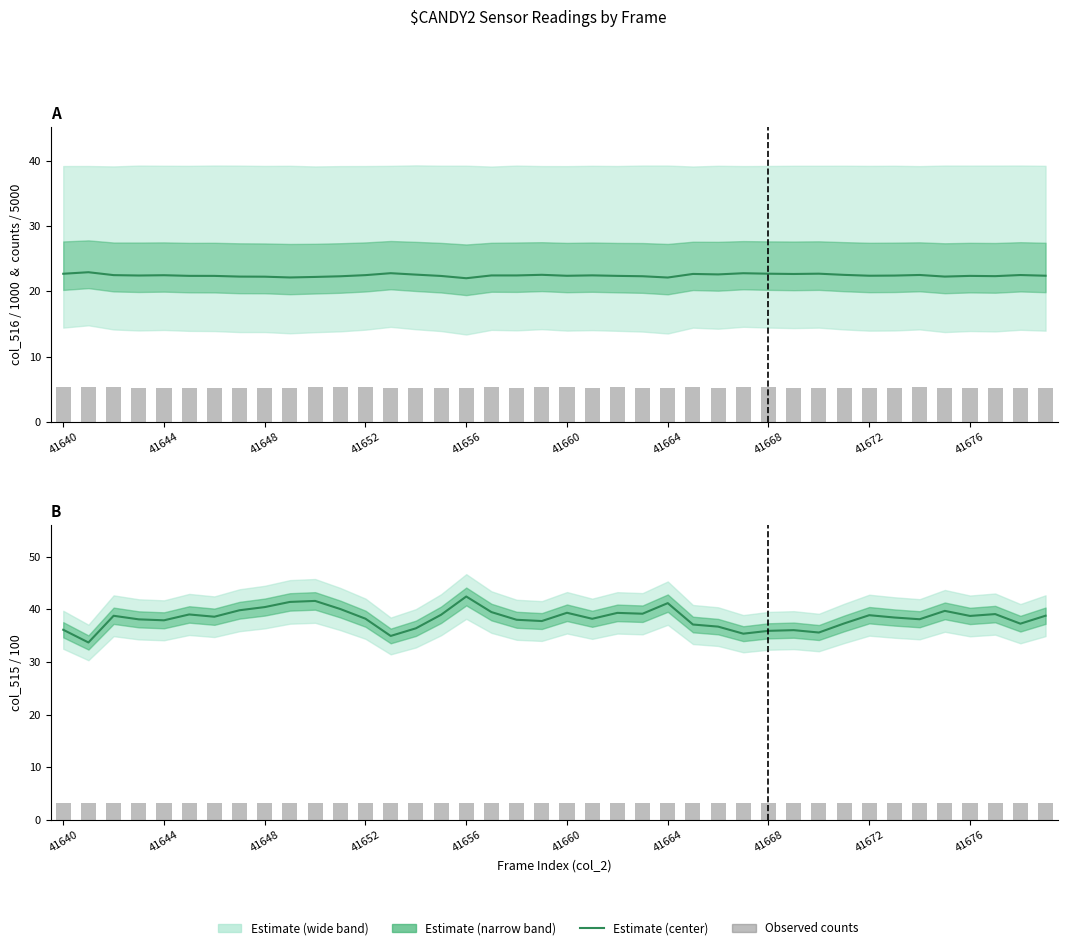

The value of Estimate (center) at 31 is 12.8. True or false?

False